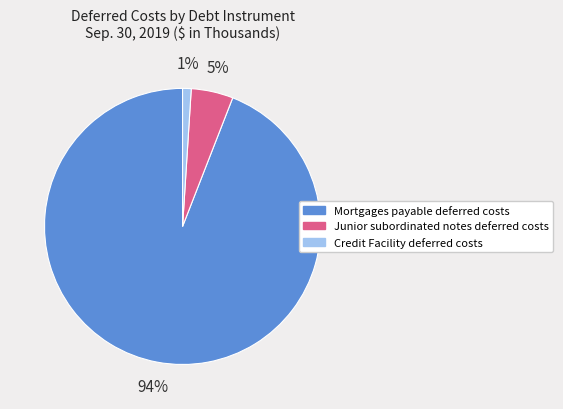

Combined, do Junior subordinated notes deferred costs and Credit Facility deferred costs account for over 50%?

No